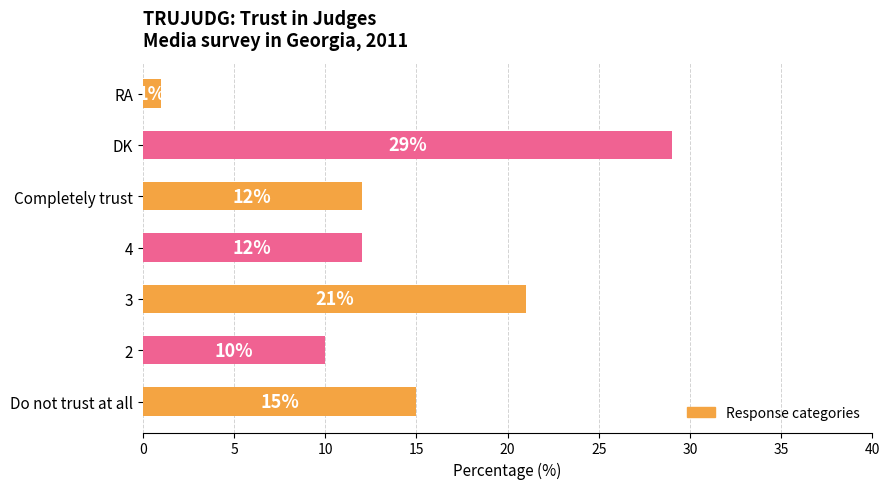

Between RA and Completely trust, which is larger?

Completely trust